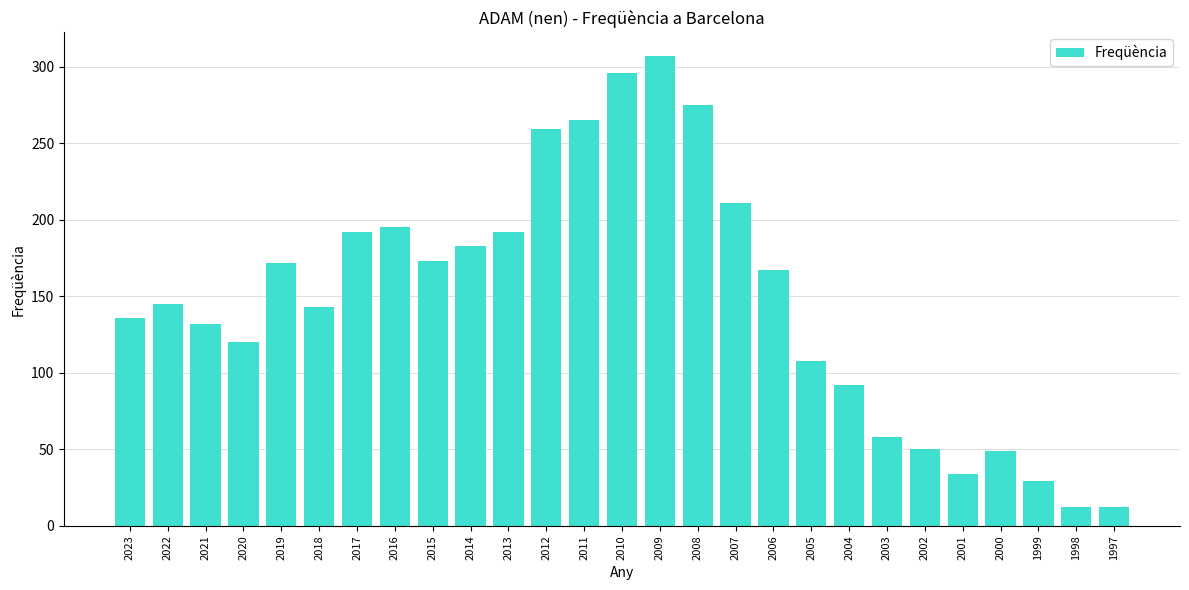

What is the minimum value shown in the chart?

12